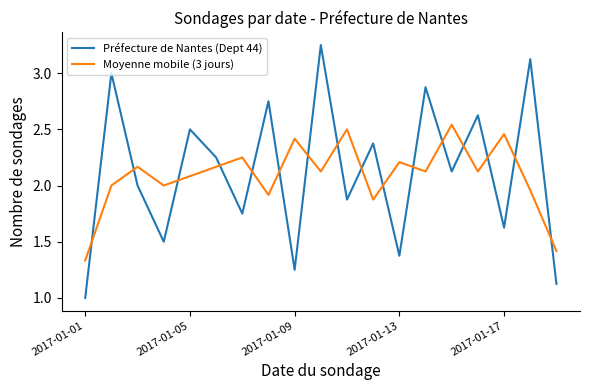

Rank the series by their maximum value, from lowest to highest.

Moyenne mobile (3 jours), Préfecture de Nantes (Dept 44)